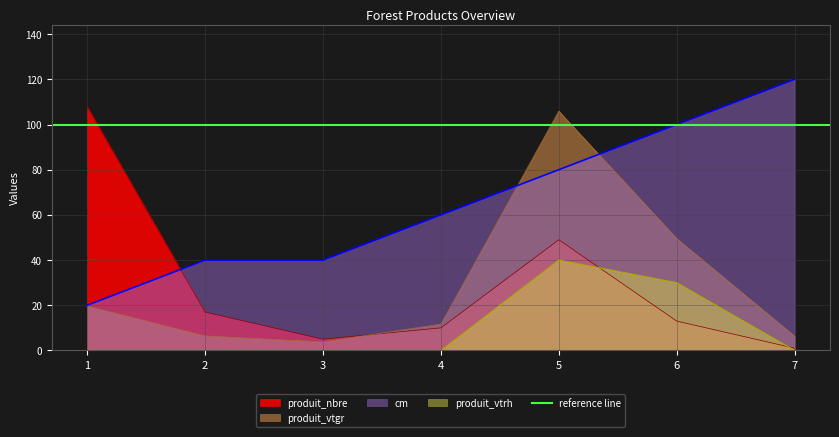

Count the produit_vtrh values in the range 0 to 30.

6